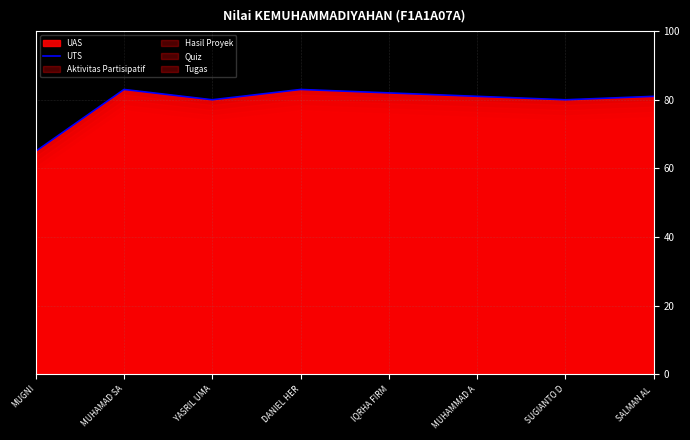

Reading left to right, list all the values displayed in this chart.

MUGNI=65	MUHAMAD SA=83	YASRIL UMA=80	DANIEL HER=83	IQRHA FIRM=82	MUHAMMAD A=81	SUGIANTO D=80	SALMAN AL =81